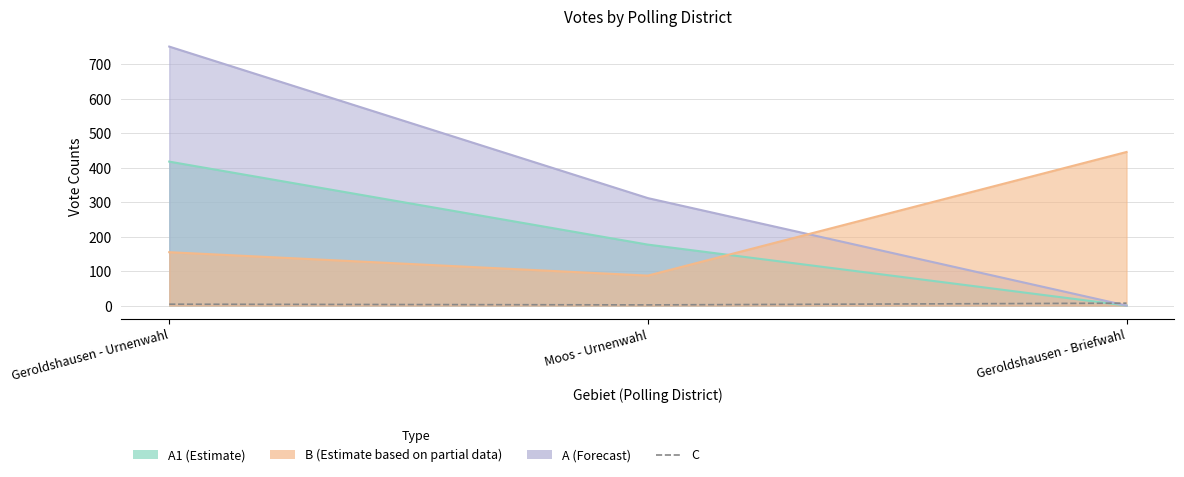

At which category does the chart reach its minimum across all series?

Moos - Urnenwahl